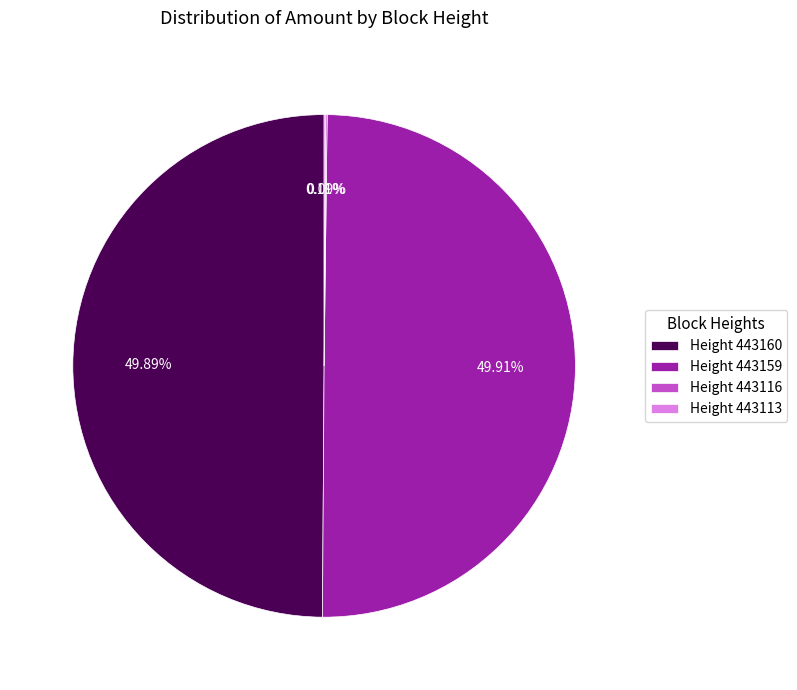

Do Height 443160 and Height 443159 together represent more than half of the pie?

Yes